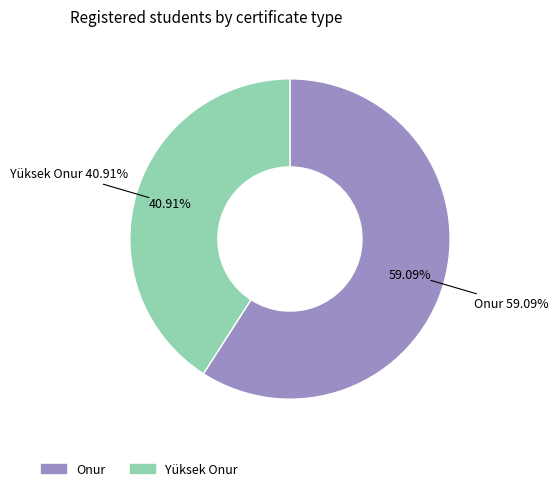

What is the smallest slice in the pie chart?

Yüksek Onur